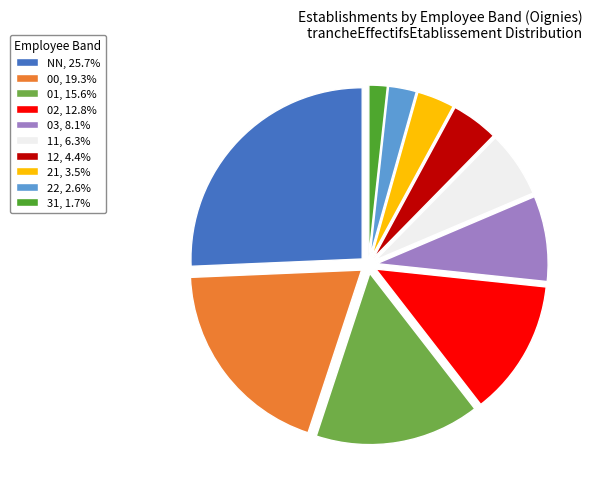

How many segments does this pie chart have?

10